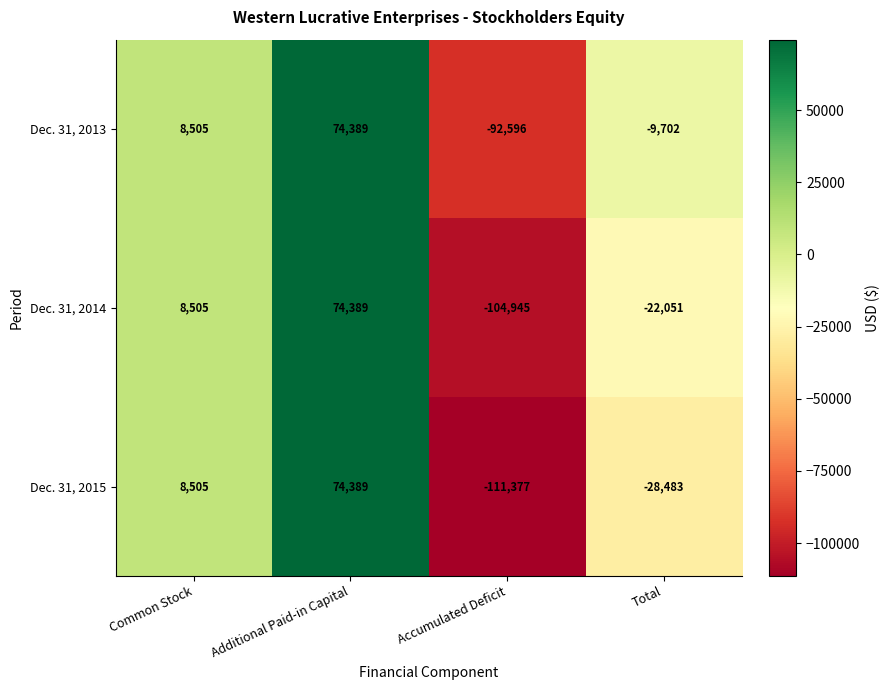

Rank the series by their average value, from highest to lowest.

Dec. 31, 2013, Dec. 31, 2014, Dec. 31, 2015